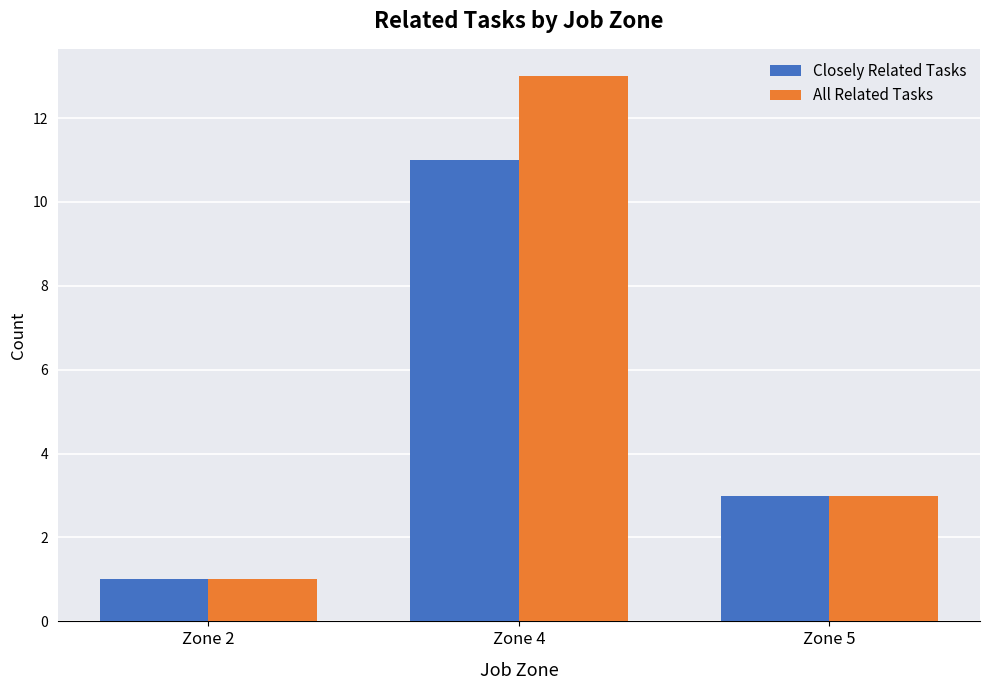

List the series in order of their peak value, highest first.

All Related Tasks, Closely Related Tasks